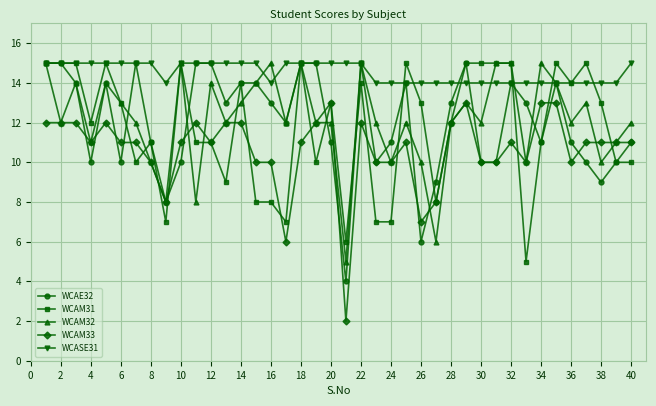

What is the minimum value shown in the chart?

2